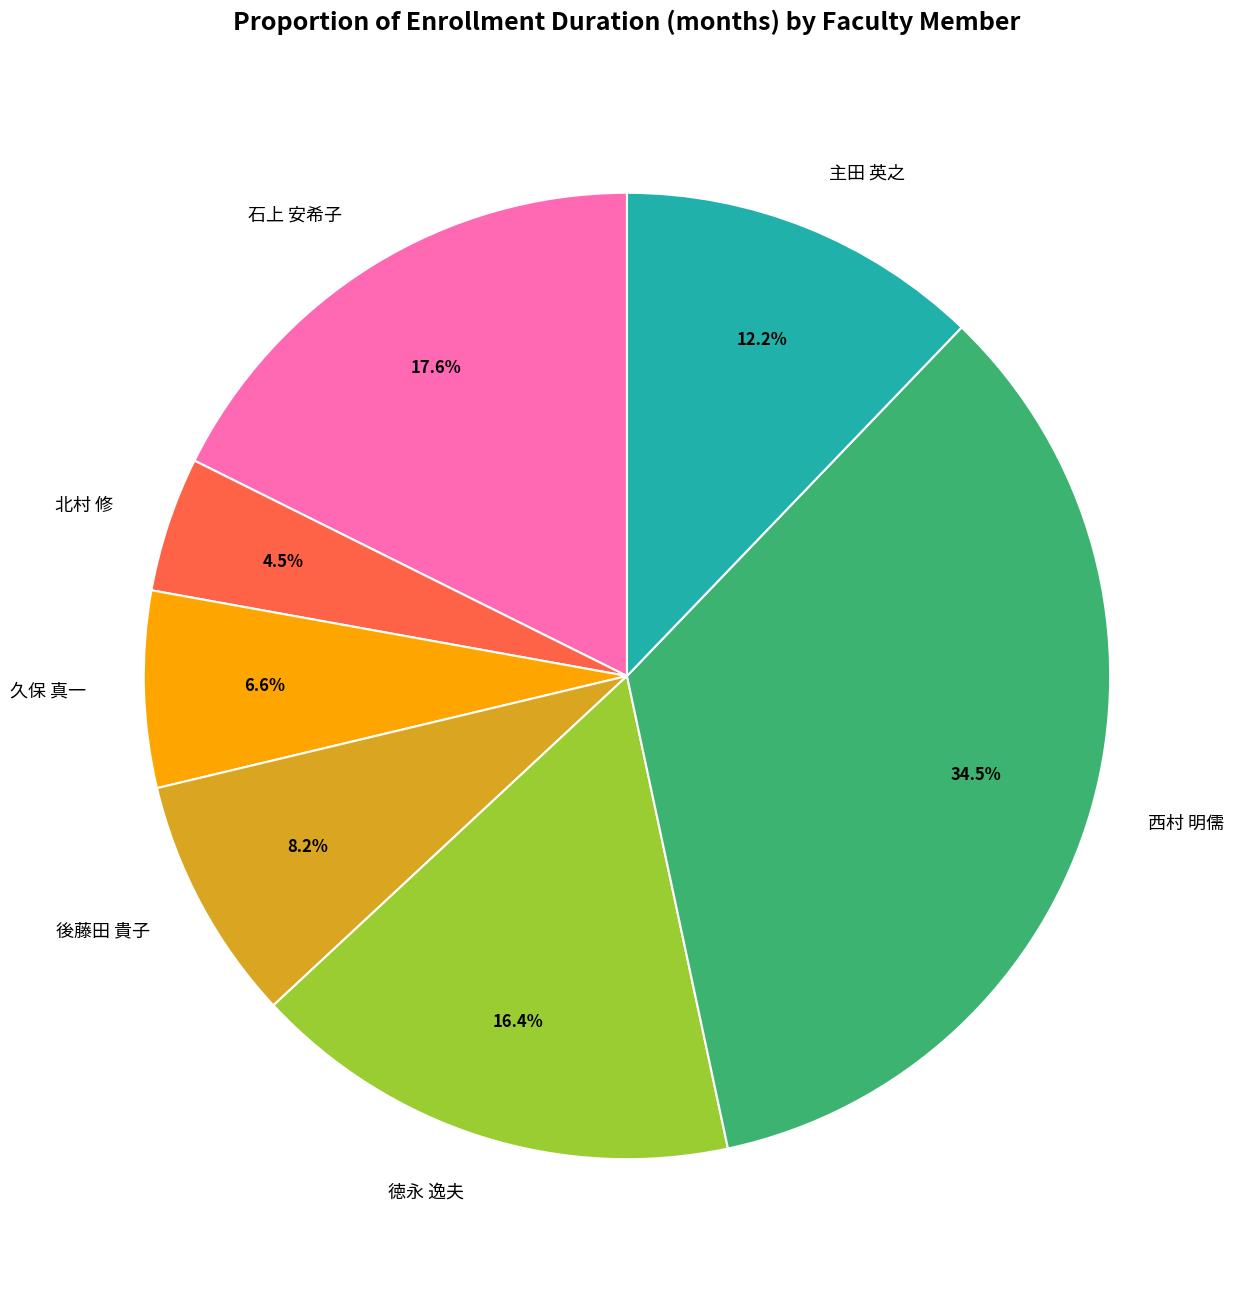

Rank the categories by value from highest to lowest.

西村 明儒, 石上 安希子, 徳永 逸夫, 主田 英之, 後藤田 貴子, 久保 真一, 北村 修